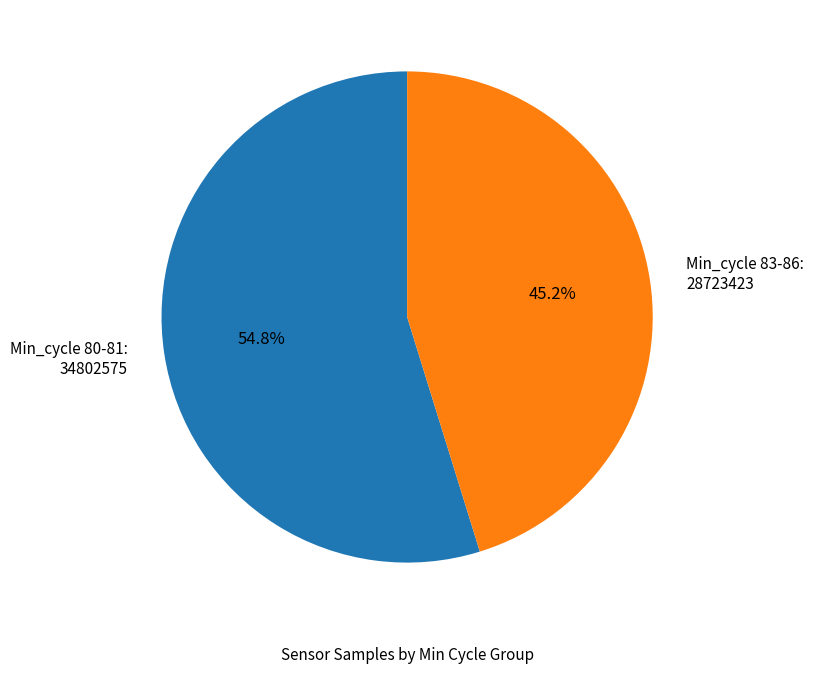

What portion of the pie excludes Min_cycle 83-86: 28723423?

54.8%